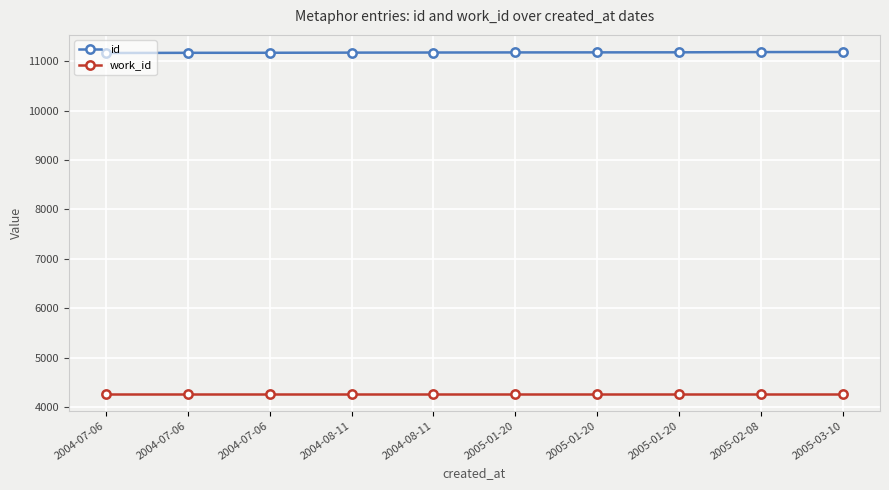

Reading right to left, what are all the values shown in this chart?

id: 11186	11184	11179	11178	11177	11175	11173	11170	11169	11165
work_id: 4272	4272	4272	4272	4272	4272	4272	4272	4272	4272